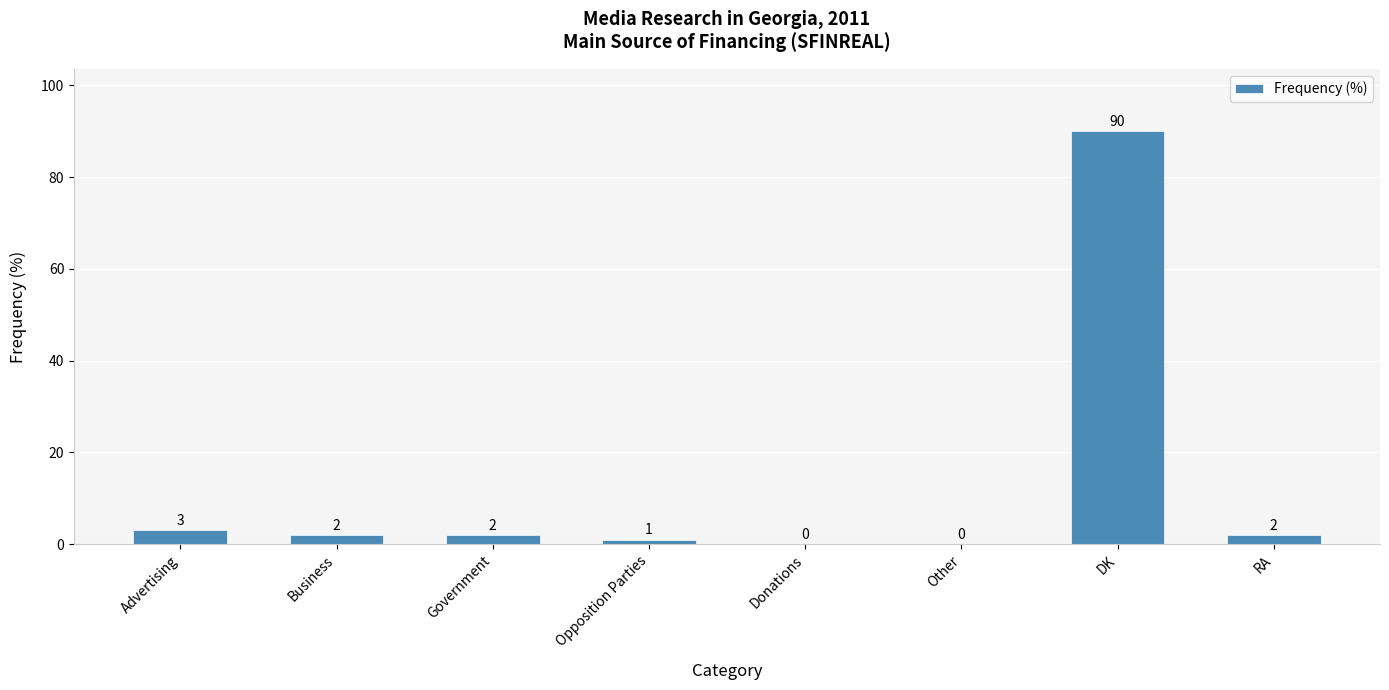

At which label is the value closest to 45?

Advertising